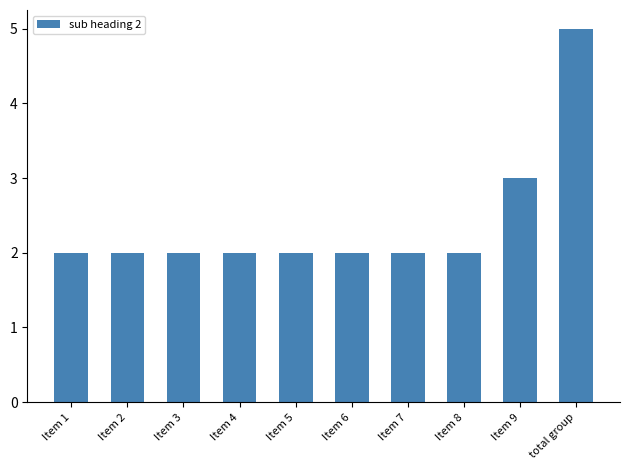

What is the change in value from Item 1 to total group?

+3